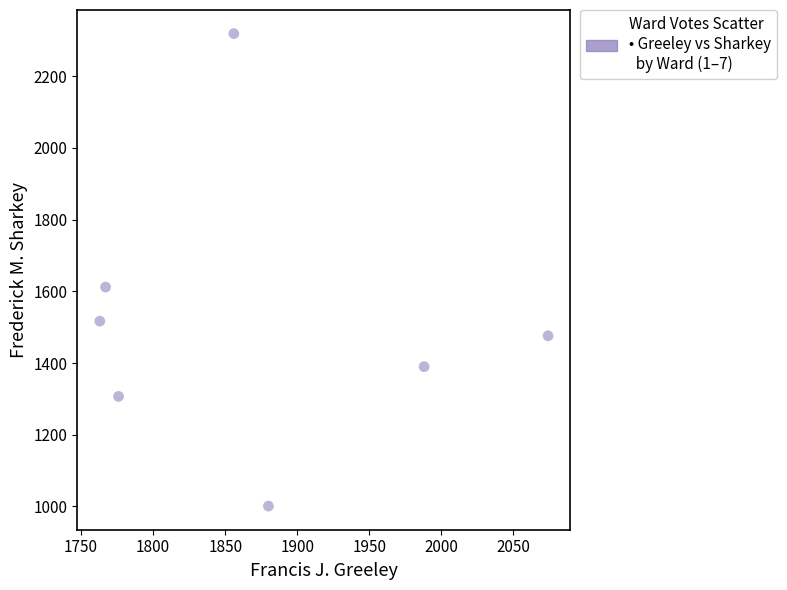

What is the average Y value?

1517